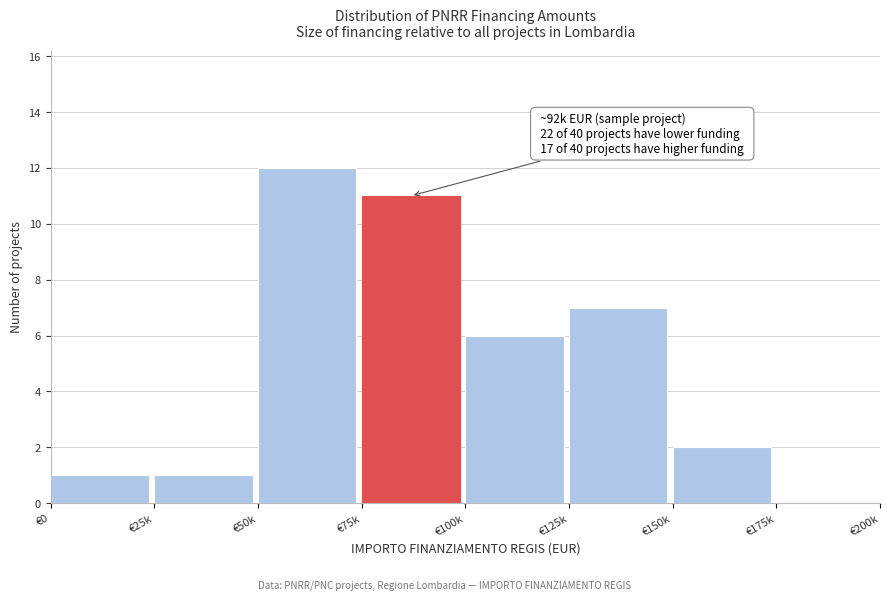

Reading right to left, list all the values displayed in this chart.

€175k=0	€150k=2	€125k=7	€100k=6	€75k=11	€50k=12	€25k=1	€0=1